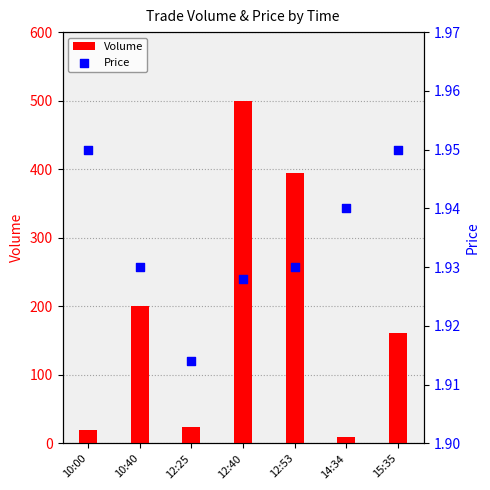

Which series contains the lowest Y value?

Price